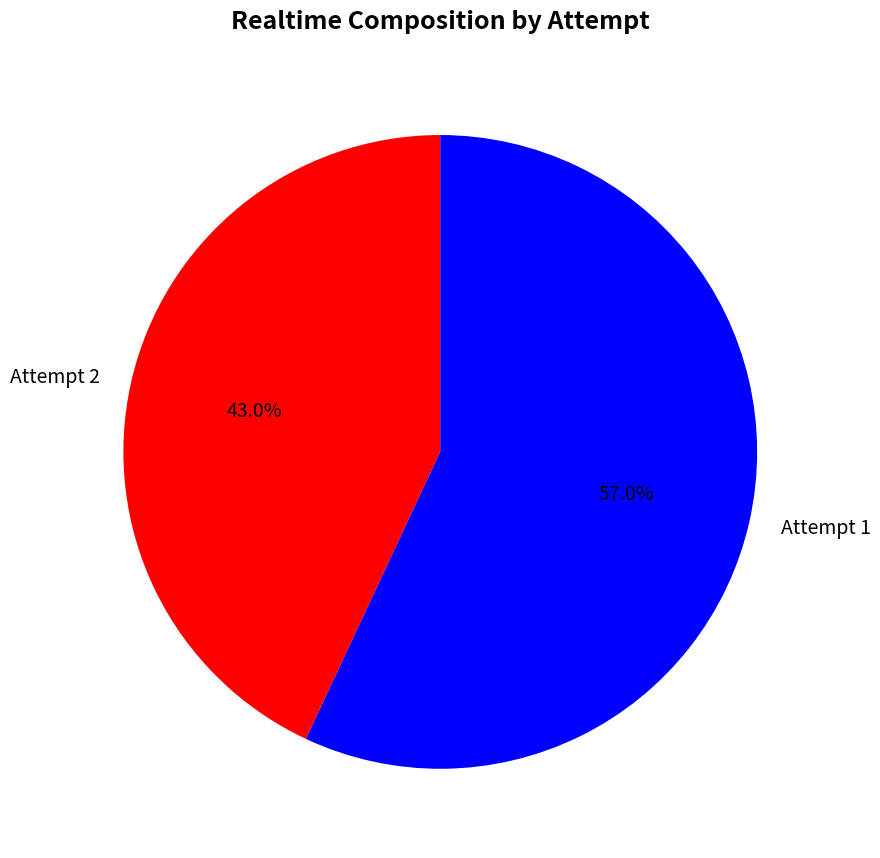

What percentage is NOT represented by Attempt 2?

57.0%